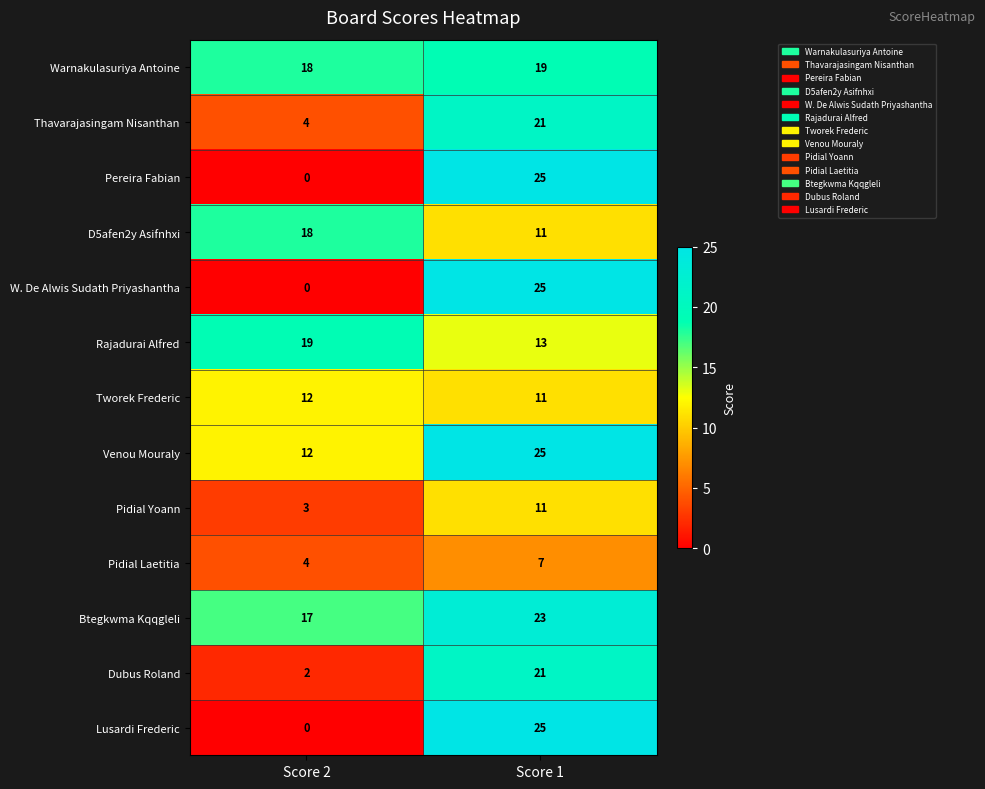

What is the spread (max minus min) of values at Score 2?

19